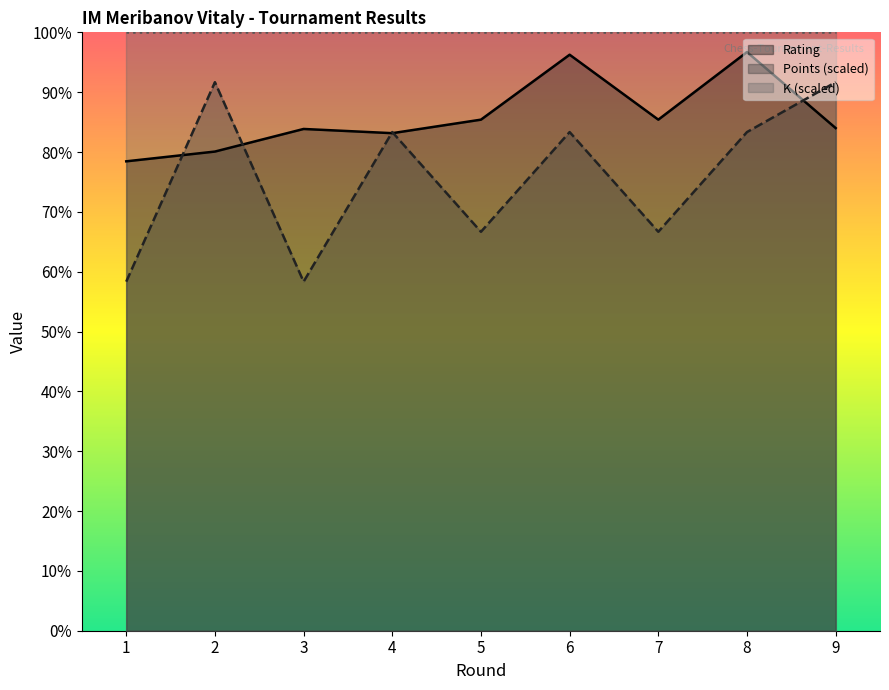

Which series changed the most between 7 and 8?

Points (scaled)